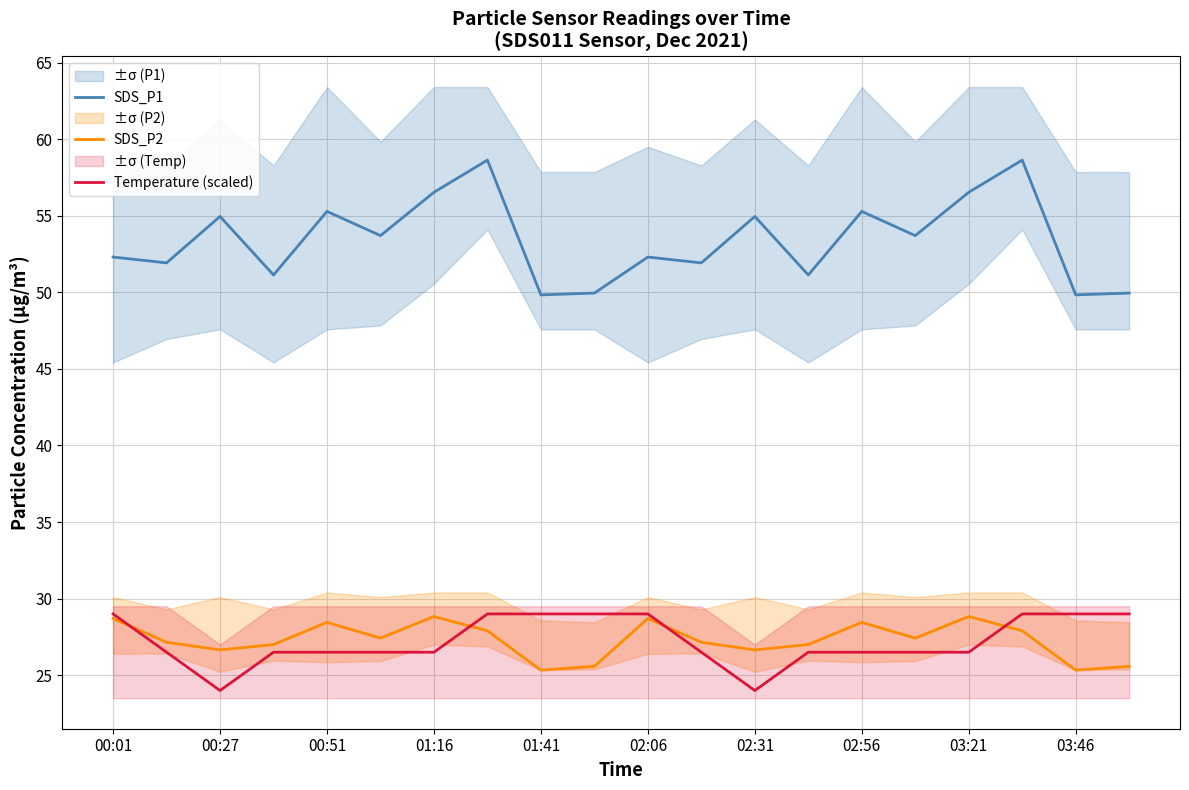

True or false: SDS_P1 and SDS_P2 intersect in this chart.

False